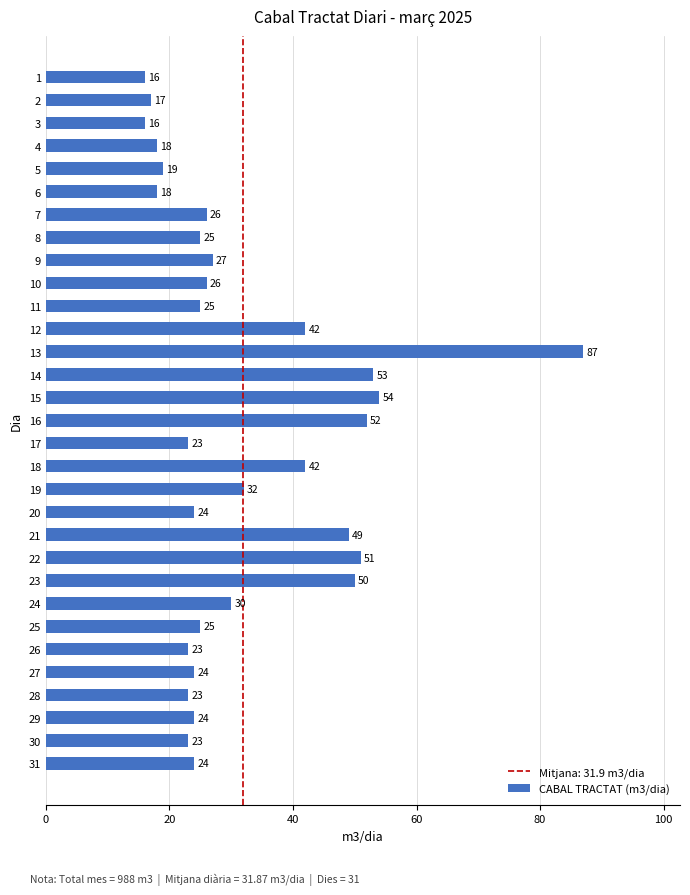

Which category has the highest value across all series?

13